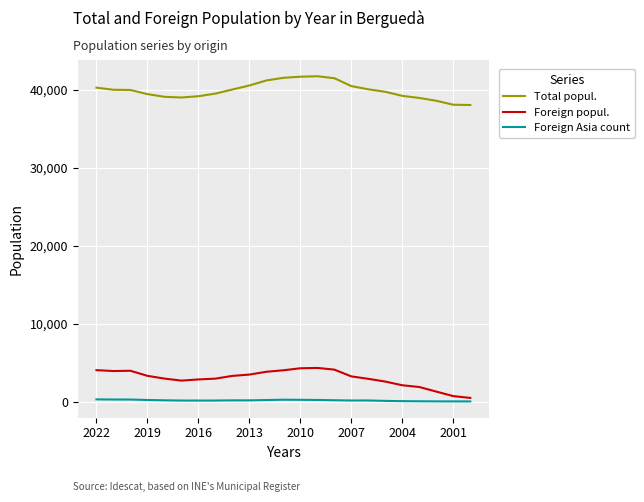

Which series has the largest total across all categories?

Total popul.